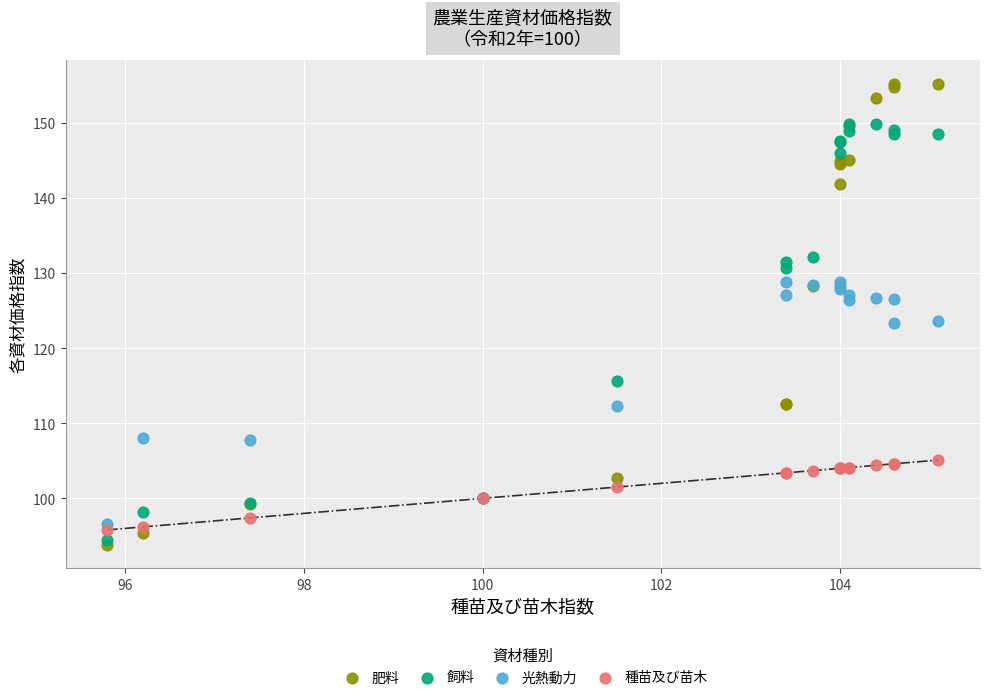

Which series contains the lowest Y value?

肥料